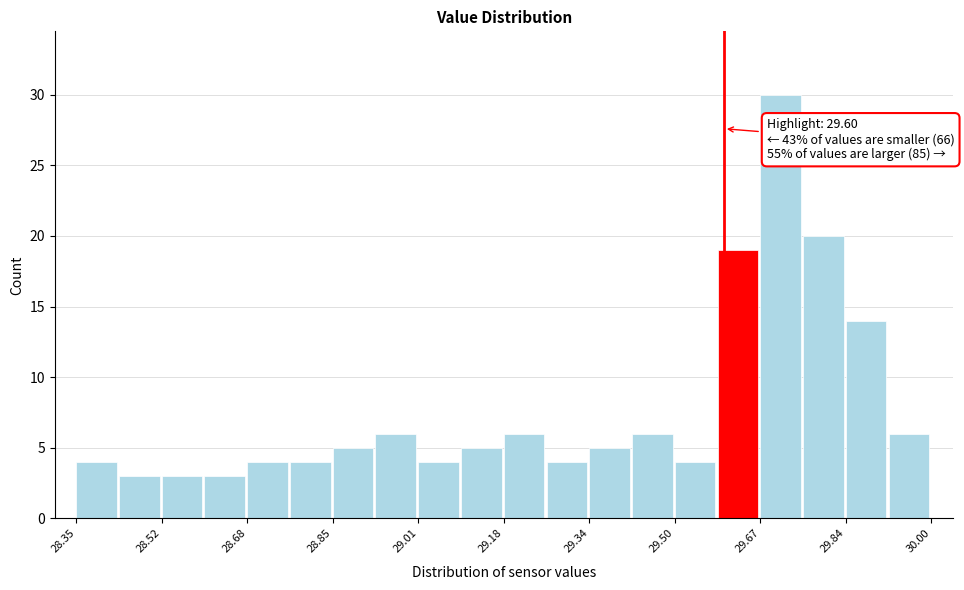

Which range on the x-axis has the tallest bar?

29.68 to 29.76